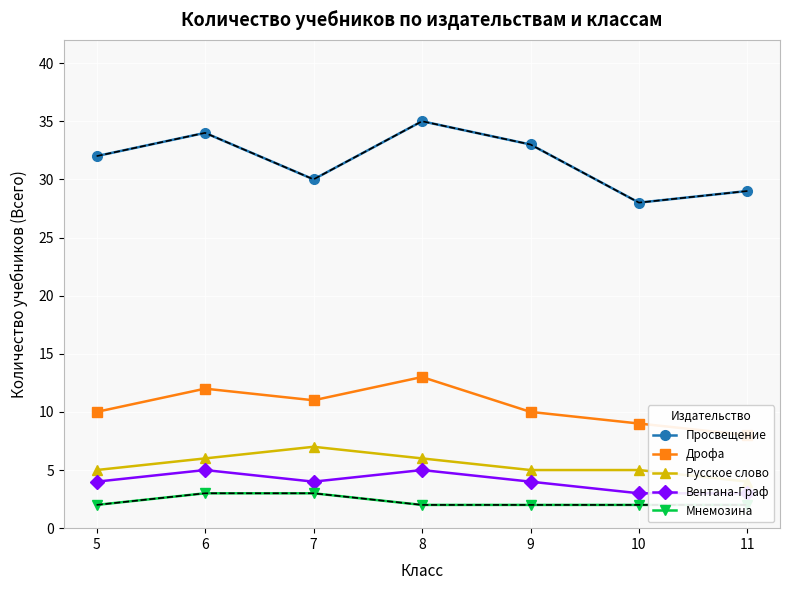

At which category does Русское слово reach its first local peak?

7